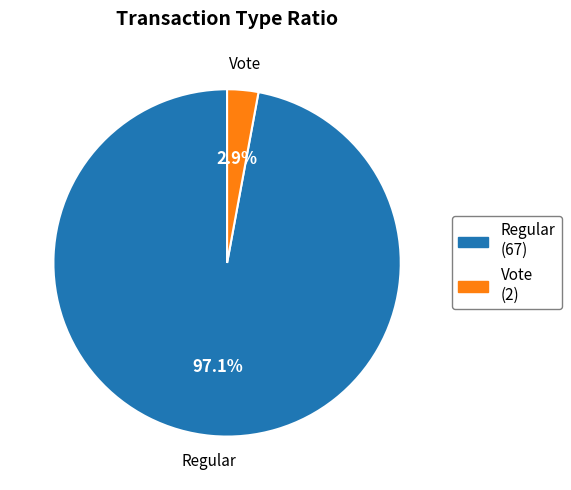

Combined, do Vote and Regular account for over 50%?

Yes